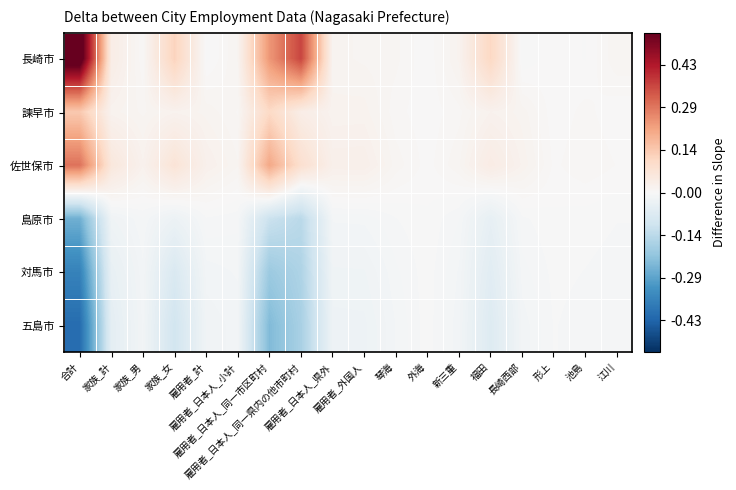

At how many categories does at least one series exceed 531?

1